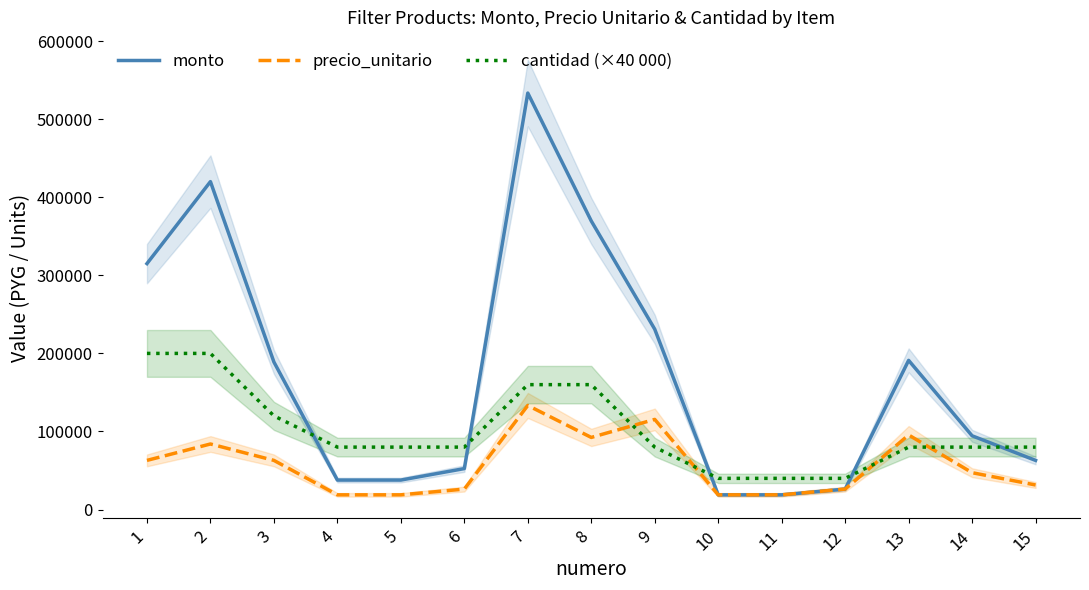

What is the maximum value shown in the chart?

533400